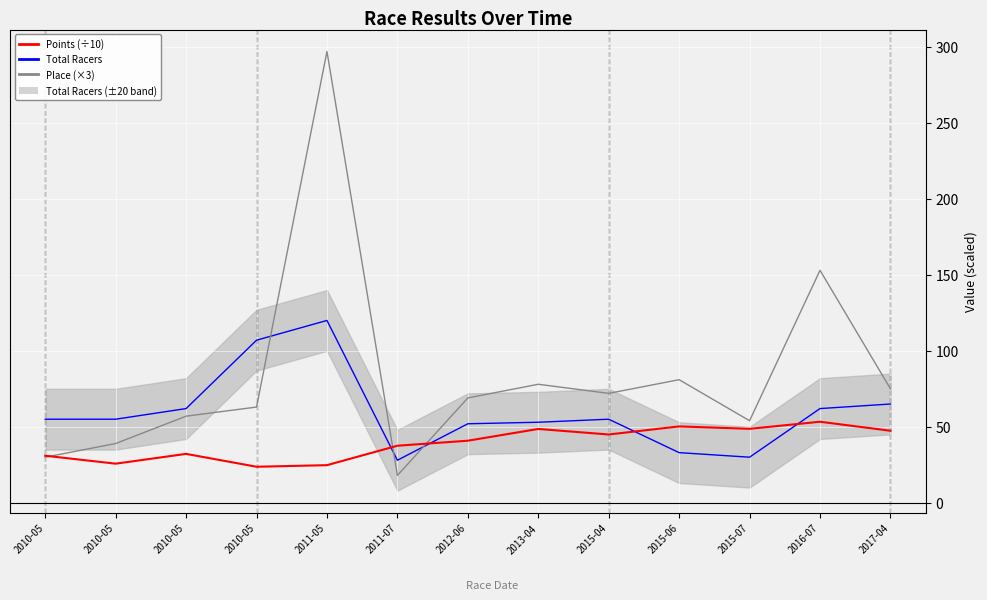

Which series changed the most between 2010-05 and 2017-04?

Place (×3)